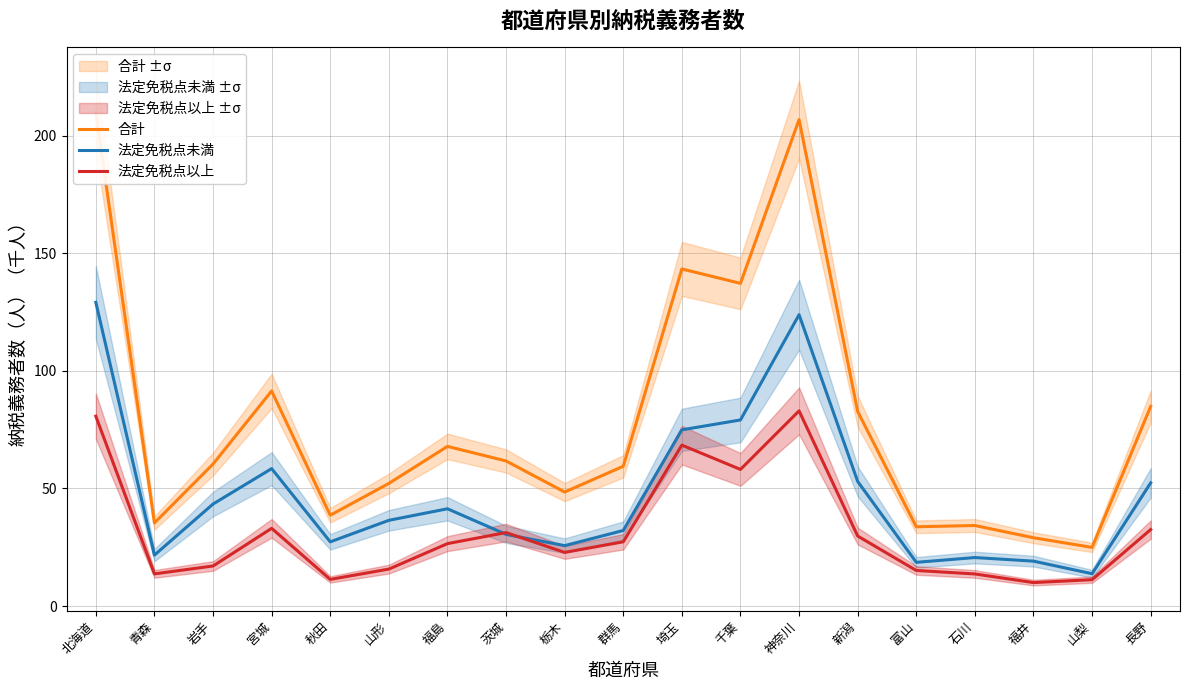

Reading left to right, what are all the values shown in this chart?

合計: 209.9	35.3	60.4	91.5	38.6	52.1	67.9	61.7	48.5	59.4	143.4	137.2	206.9	82.7	33.7	34.2	29.0	24.9	84.9
法定免税点未満: 129.1	21.6	43.4	58.4	27.3	36.4	41.4	30.5	25.7	32.1	74.9	79.1	123.9	53.0	18.6	20.6	19.1	13.7	52.4
法定免税点以上: 80.7	13.7	17.0	33.0	11.3	15.7	26.5	31.2	22.8	27.3	68.4	58.1	83.0	29.8	15.1	13.6	10.0	11.2	32.5